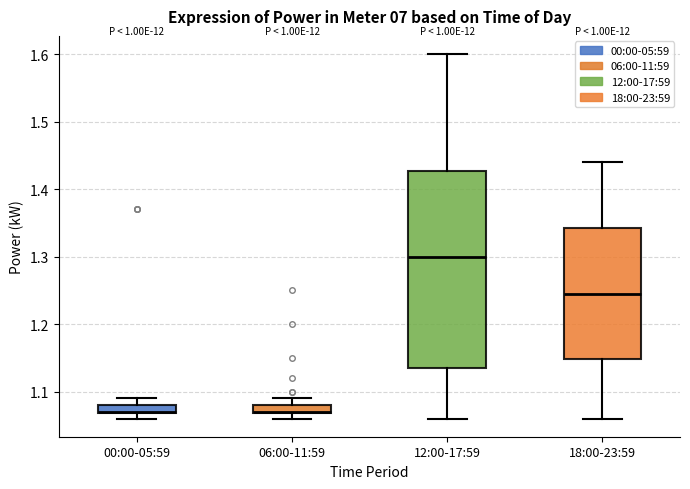

Where is the upper edge of the box for 00:00-05:59 on the y-axis? The values are not printed on the chart, so give them approximately, as read against the axis.

1.08